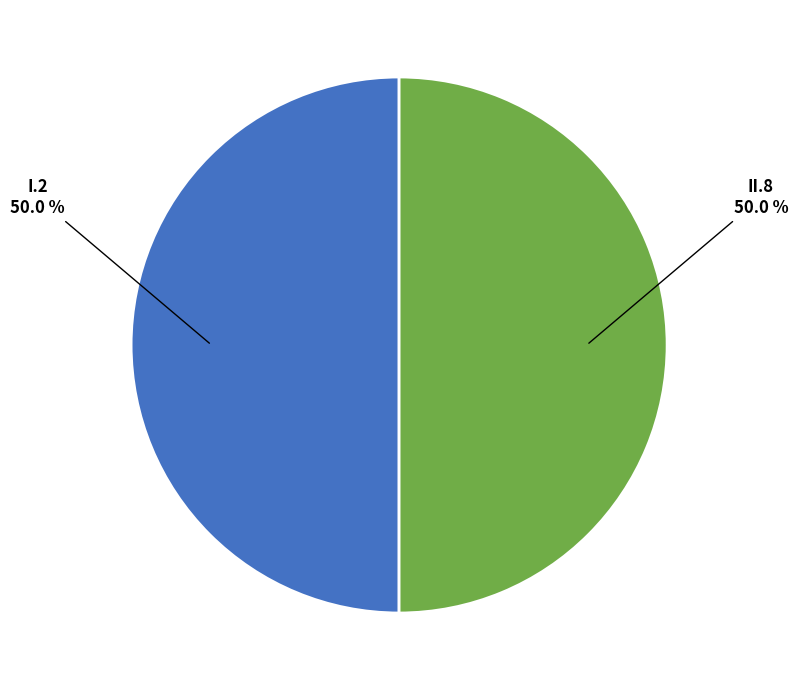

What percentage is the II.8 slice, to the nearest percent?

50%